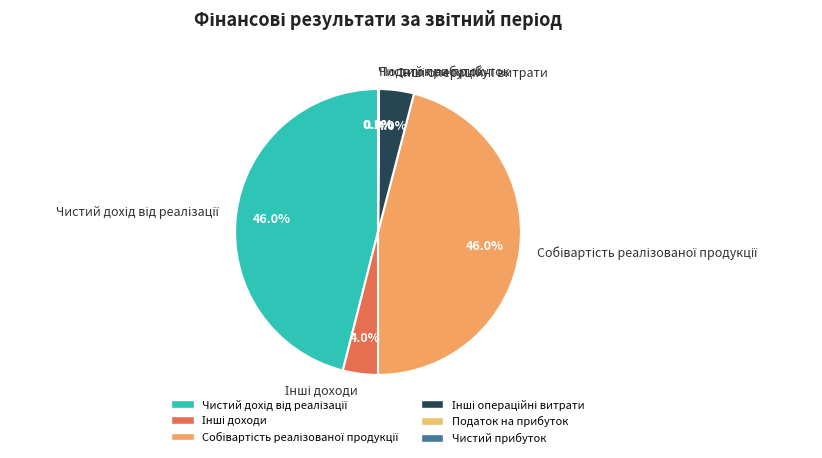

Is there a majority slice in this chart?

No